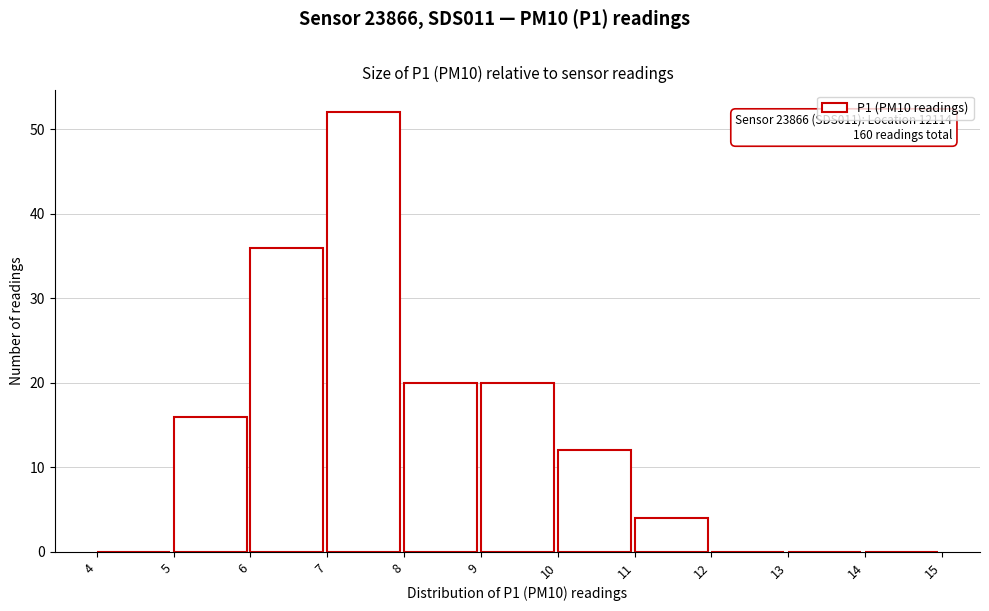

Over which range of the x-axis is the bar tallest?

7 to 8